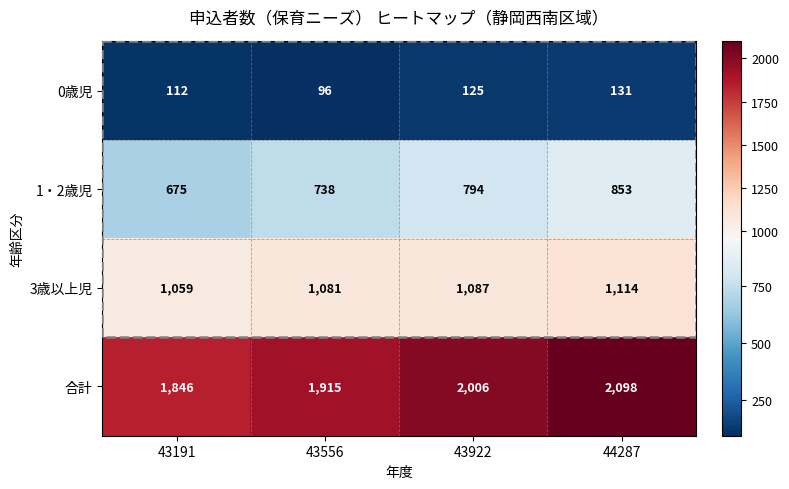

Which series has the largest range (max minus min)?

合計